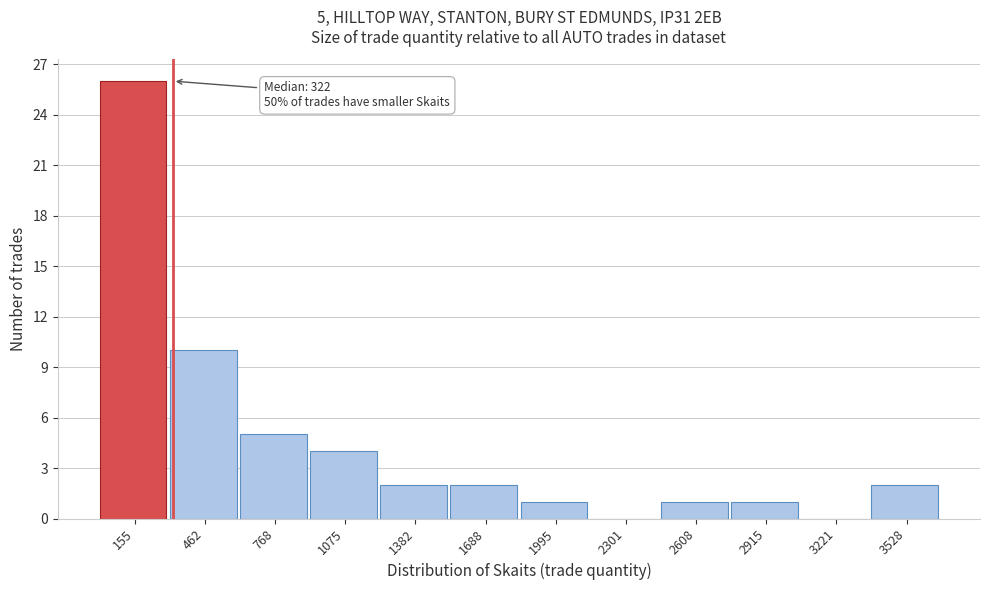

Over which range of the x-axis is the bar tallest?

0 to 300